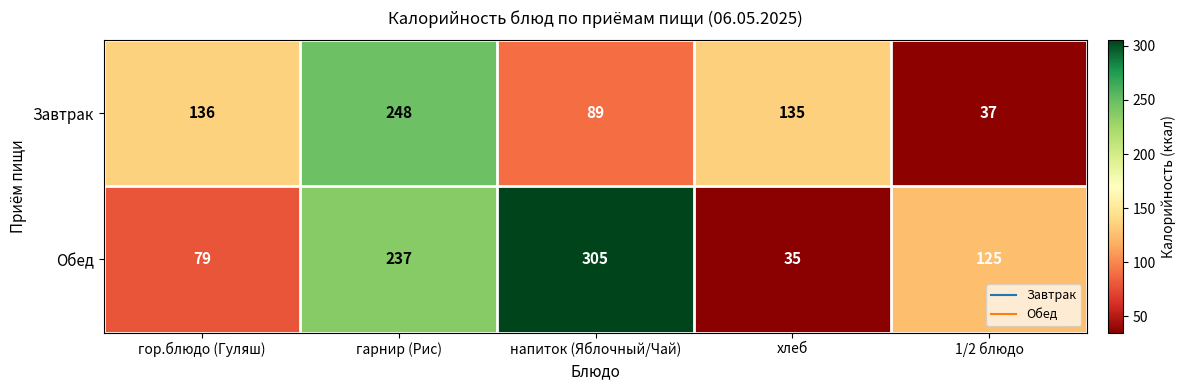

Which series has the largest range (max minus min)?

Обед